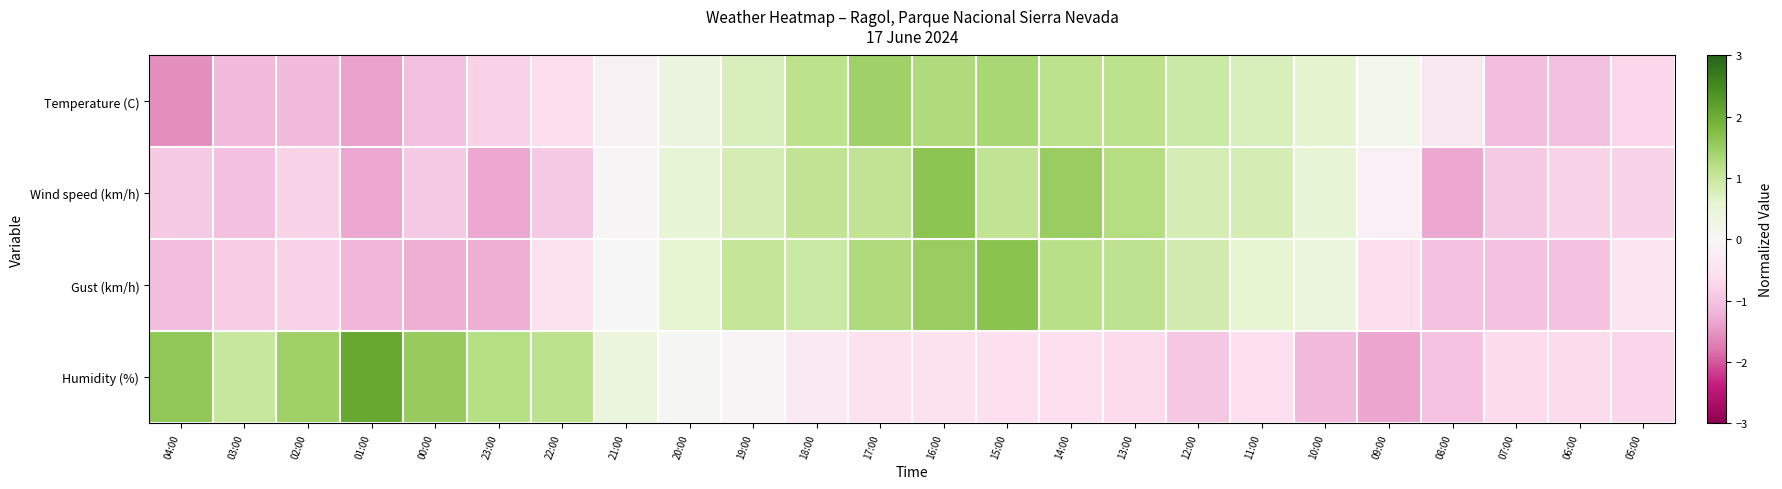

List the series in order of their peak value, highest first.

Humidity (%), Gust (km/h), Wind speed (km/h), Temperature (C)